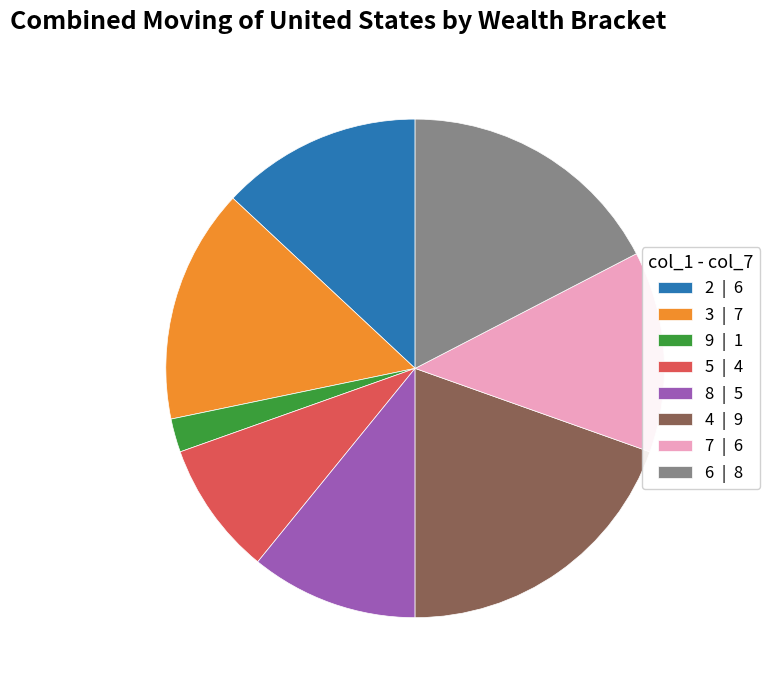

Is it true that 3 is 15% of the pie?

True